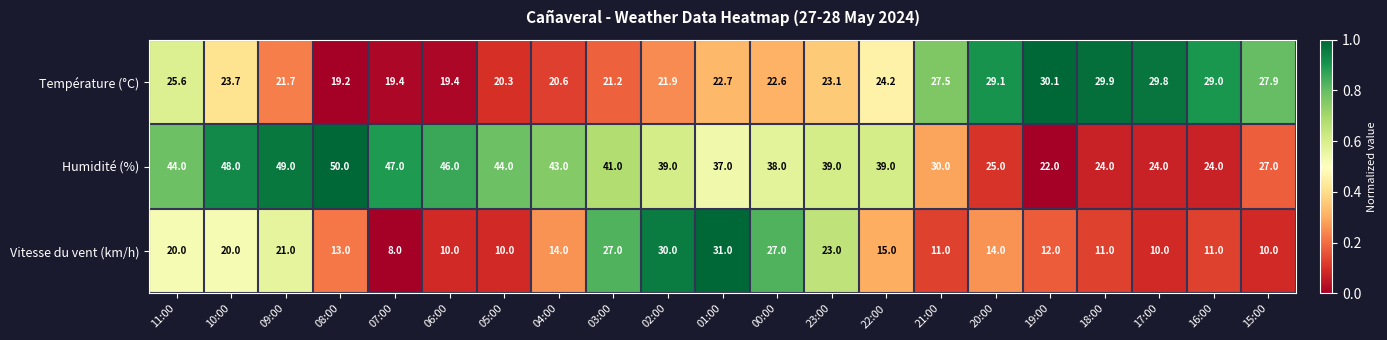

What is the difference between the maximum and minimum values in the Humidité (%) series?

28.0